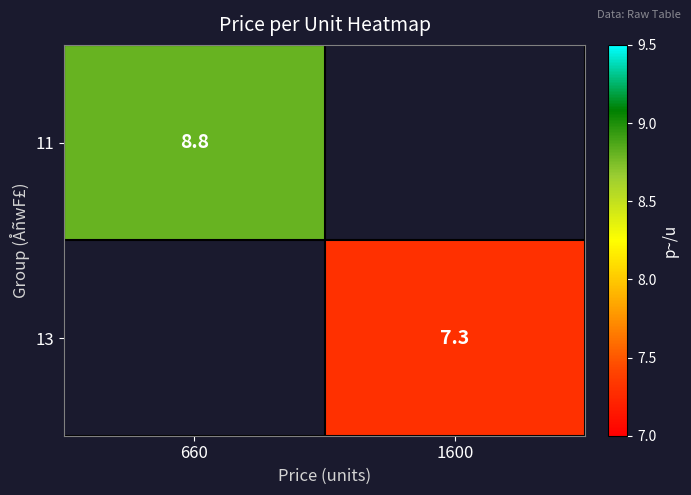

Is the value of 13 at 1600 greater than the value of 11 at 660?

No